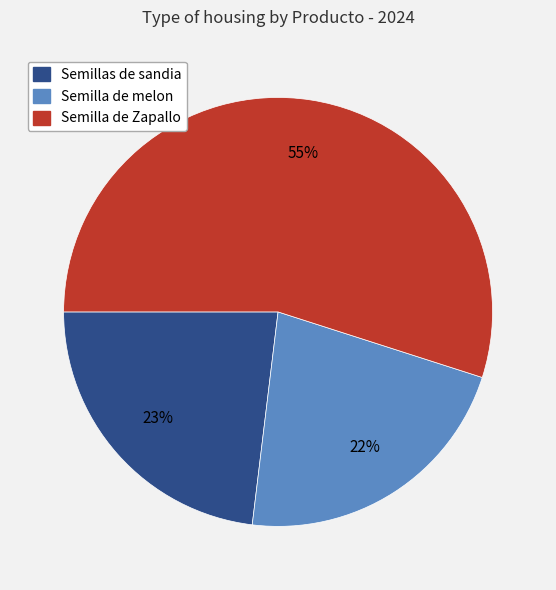

To the nearest percent, what is the difference between the largest and smallest slice percentages?

33%